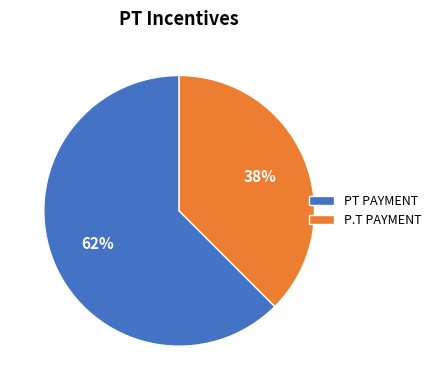

Is it true that P.T PAYMENT is 38% of the pie?

True